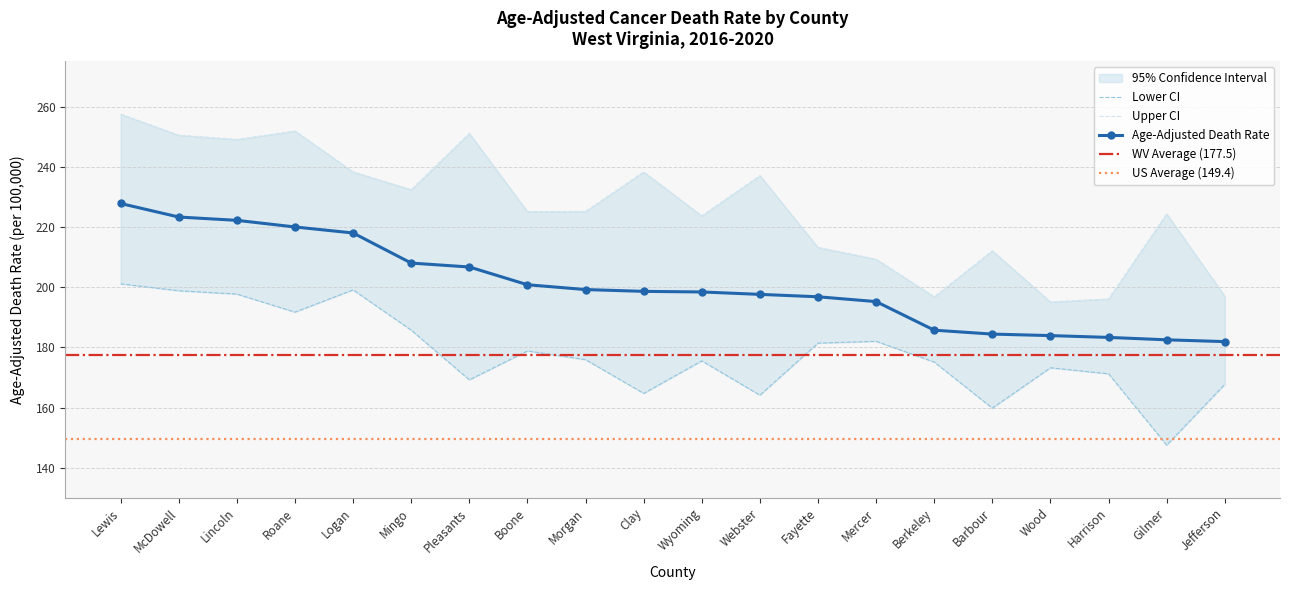

At which label does Age-Adjusted Death Rate reach its peak?

Lewis